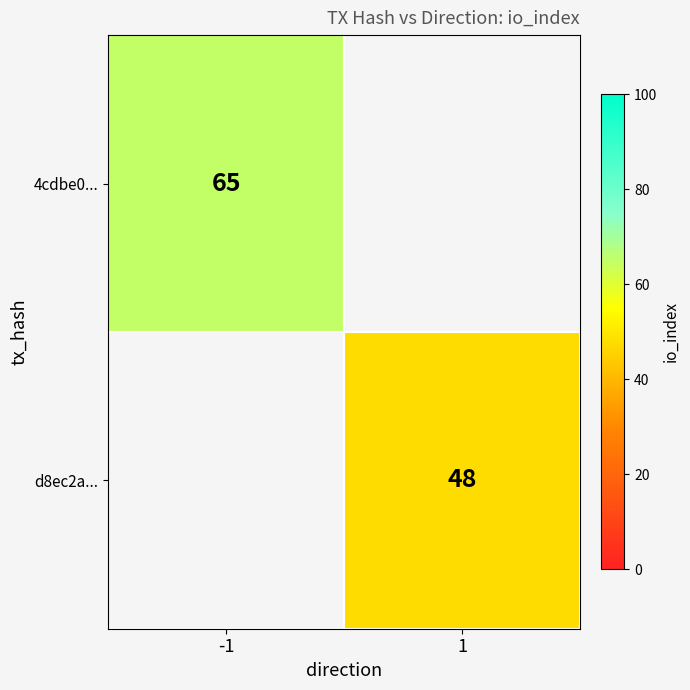

The d8ec2a... series shows 48 at 1. True or false?

True